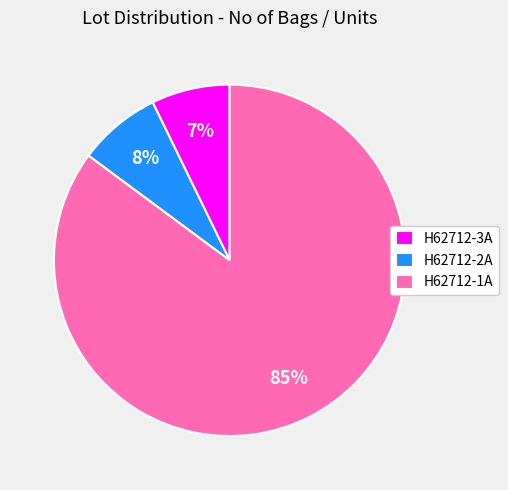

What percentage is the H62712-1A slice, to the nearest percent?

85%